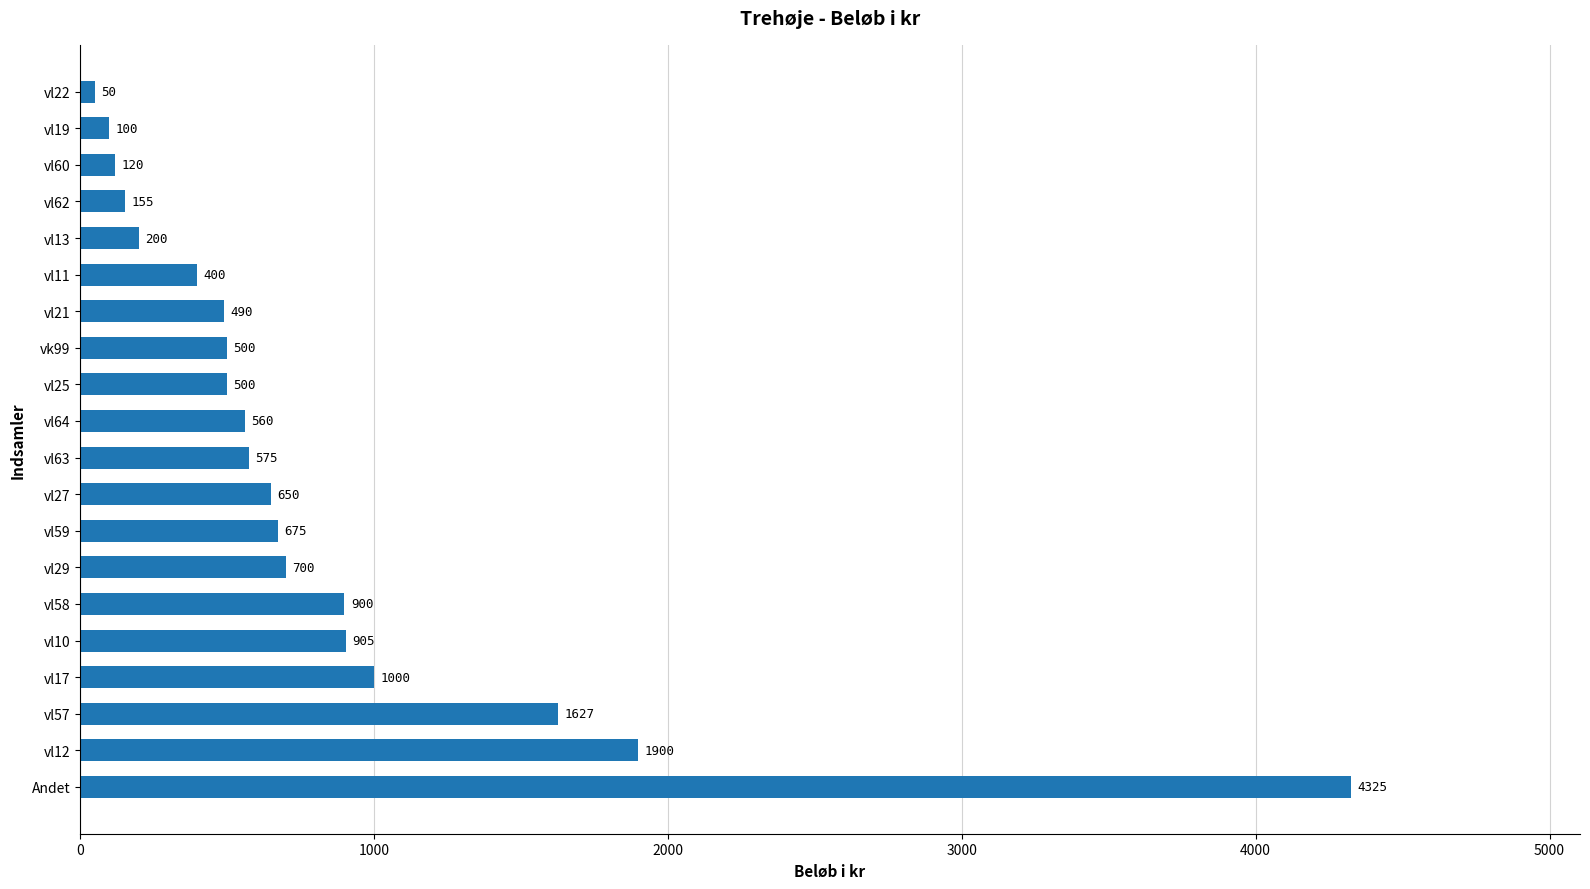

Reading top to bottom, what are all the values shown in this chart?

vl22=50	vl19=100	vl60=120	vl62=155	vl13=200	vl11=400	vl21=490	vk99=500	vl25=500	vl64=560	vl63=575	vl27=650	vl59=675	vl29=700	vl58=900	vl10=905	vl17=1000	vl57=1627	vl12=1900	Andet=4325